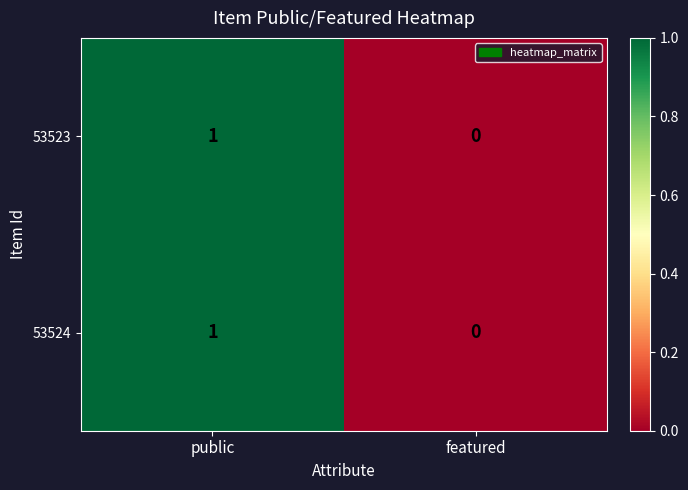

The value of 53524 at public is 1. True or false?

True